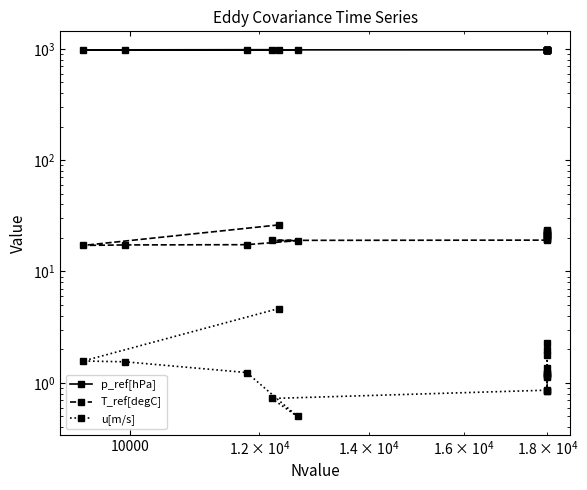

At how many categories does at least one series exceed 478?

18